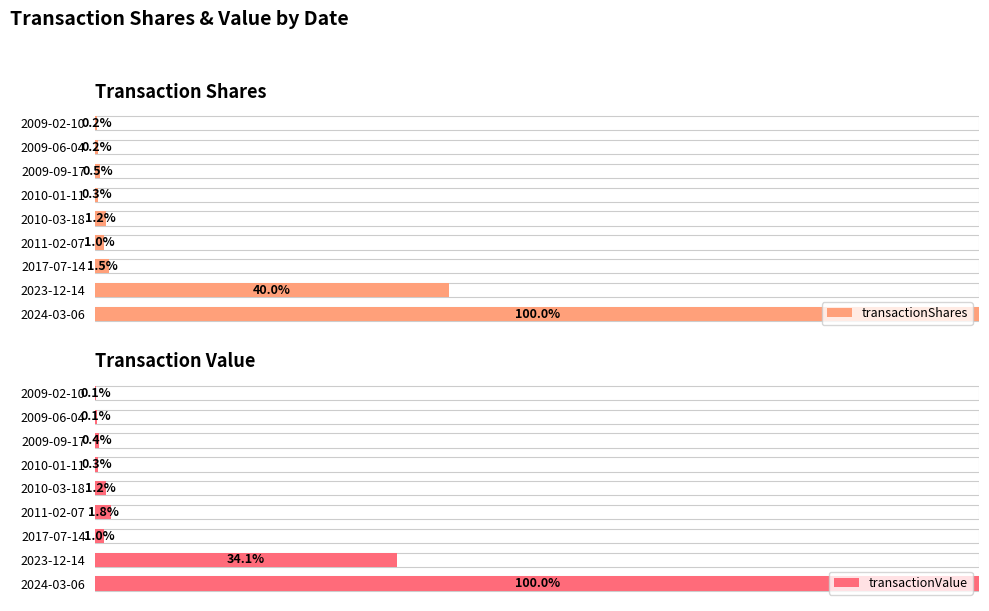

Which series changed the most between 2011-02-07 and 2010-03-18?

transactionValue